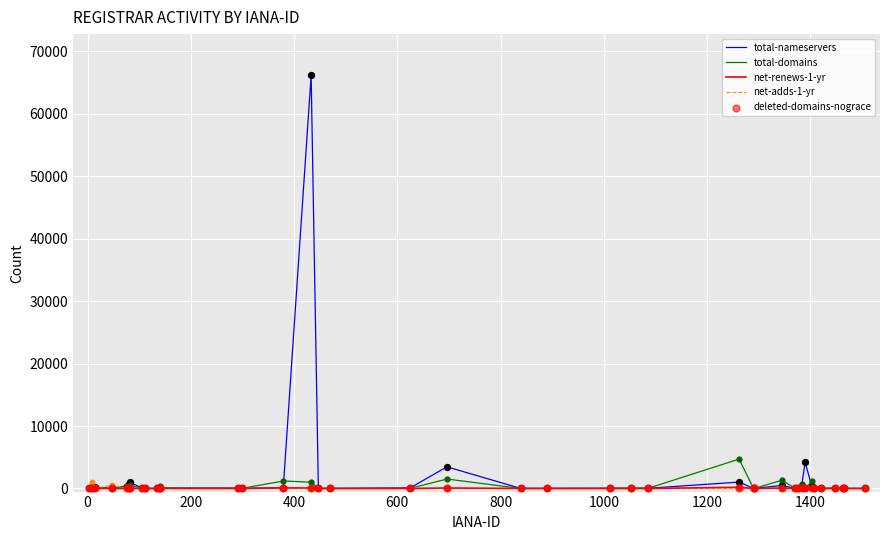

What are all the series names shown in the legend?

total-nameservers, total-domains, net-renews-1-yr, net-adds-1-yr, deleted-domains-nograce